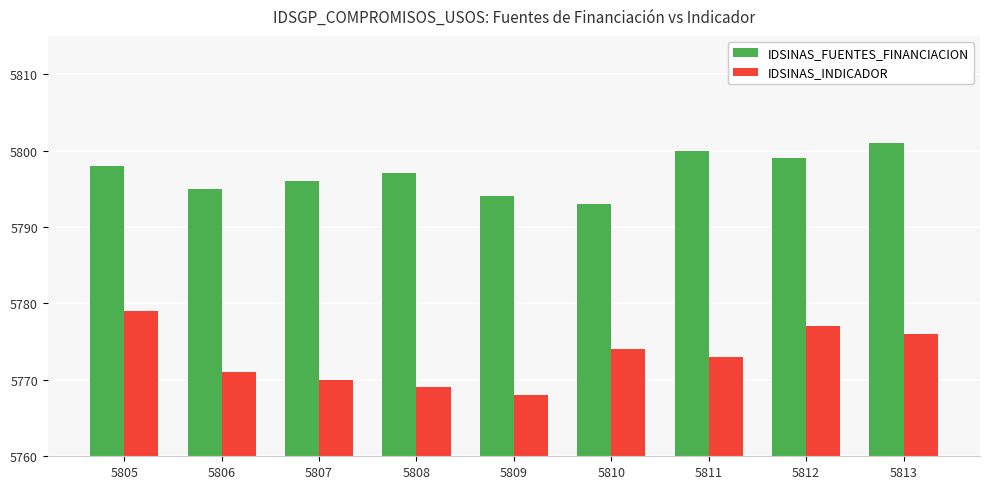

The value of IDSINAS_INDICADOR at 5813 is 5776. True or false?

True